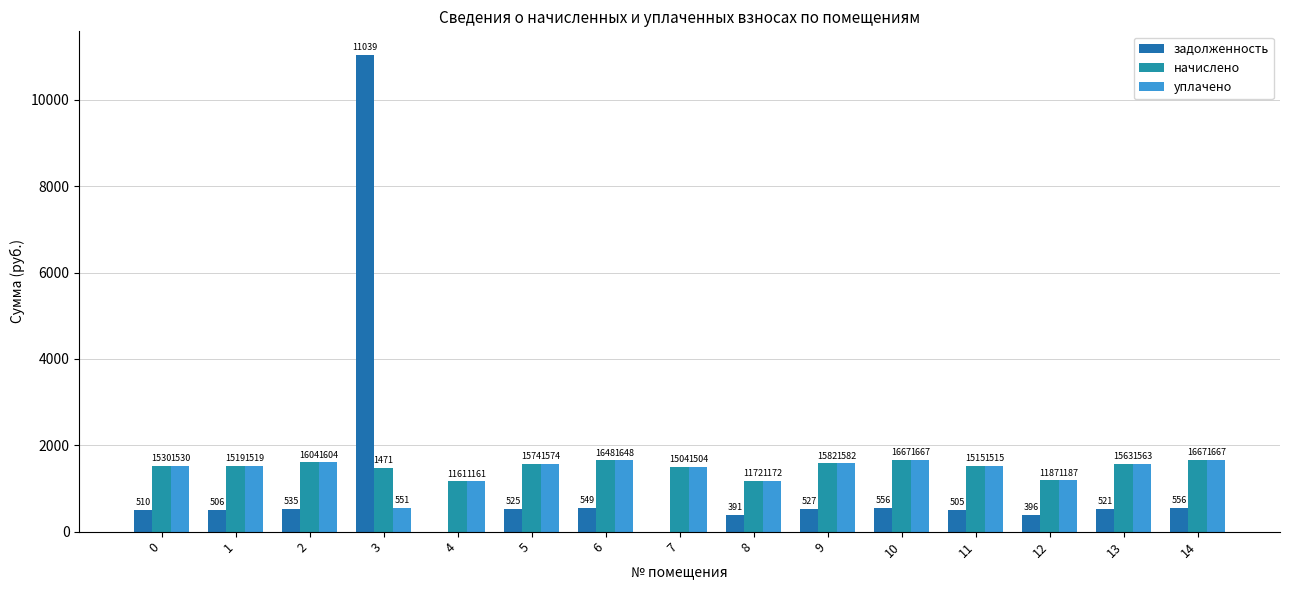

What is the minimum value for уплачено?

551.0